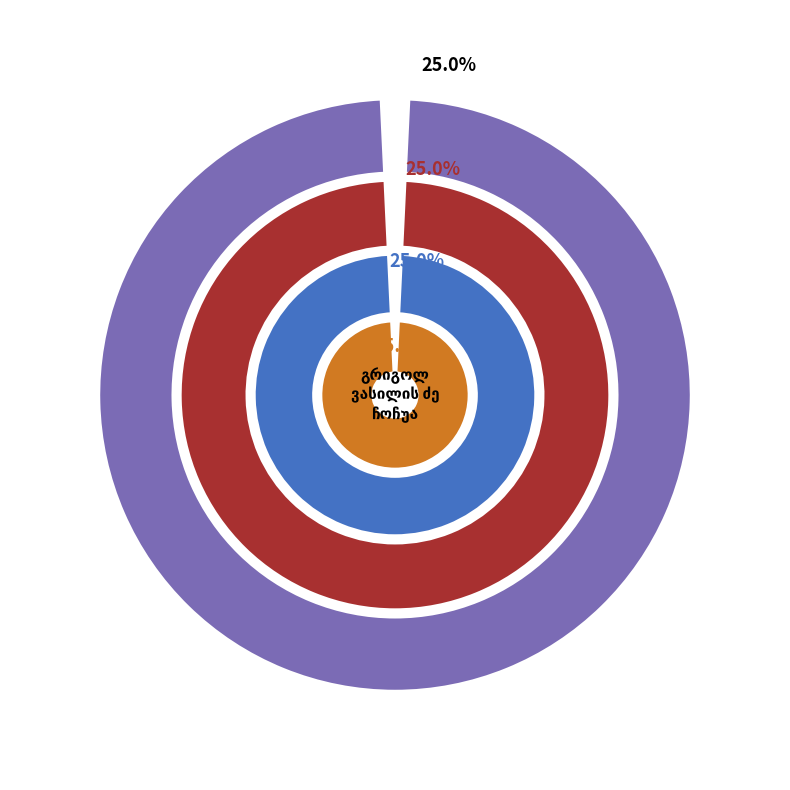

What is the change in value from პორფირე ერასტის ძე გოგუა to იოსებ ფილიპეს ძე ტყაჩეიშვილი?

+1